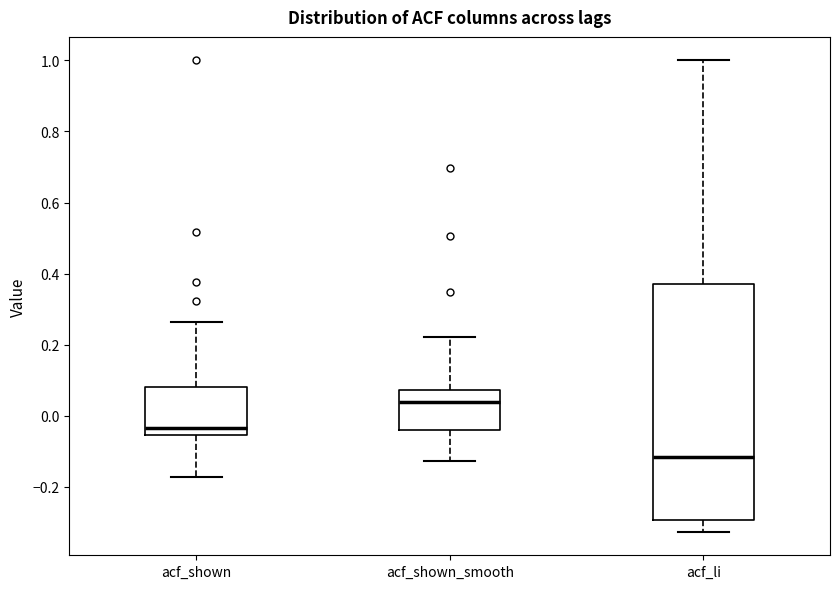

Reading left to right, transcribe this box plot: for each box, give where its median line is, the range the box spans, and where its two whiskers end, as read against the y-axis. The values are not printed on the chart, so give them approximately, as read against the axis.

acf_shown: median -0.04, box -0.06 to 0.08, whiskers -0.18 to 0.26
acf_shown_smooth: median 0.04, box -0.04 to 0.08, whiskers -0.12 to 0.22
acf_li: median -0.12, box -0.30 to 0.38, whiskers -0.32 to 1.00